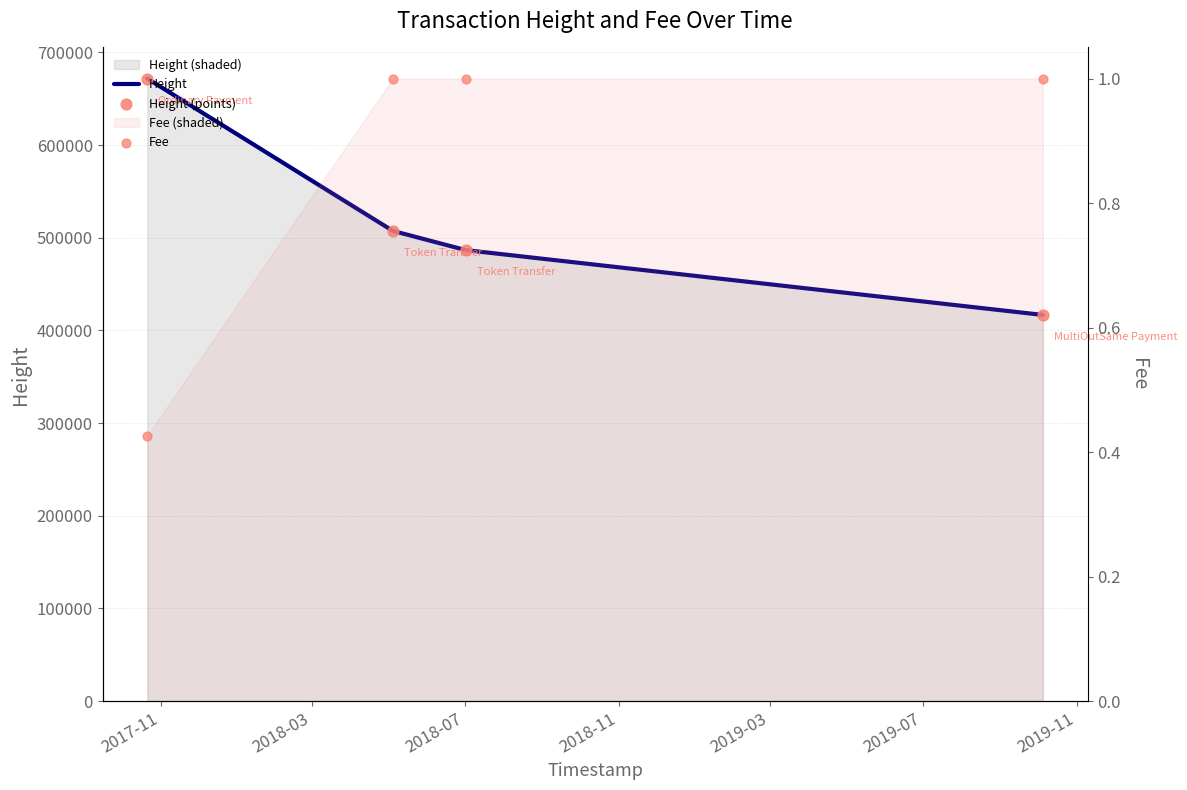

At how many categories does at least one series exceed 24793?

4